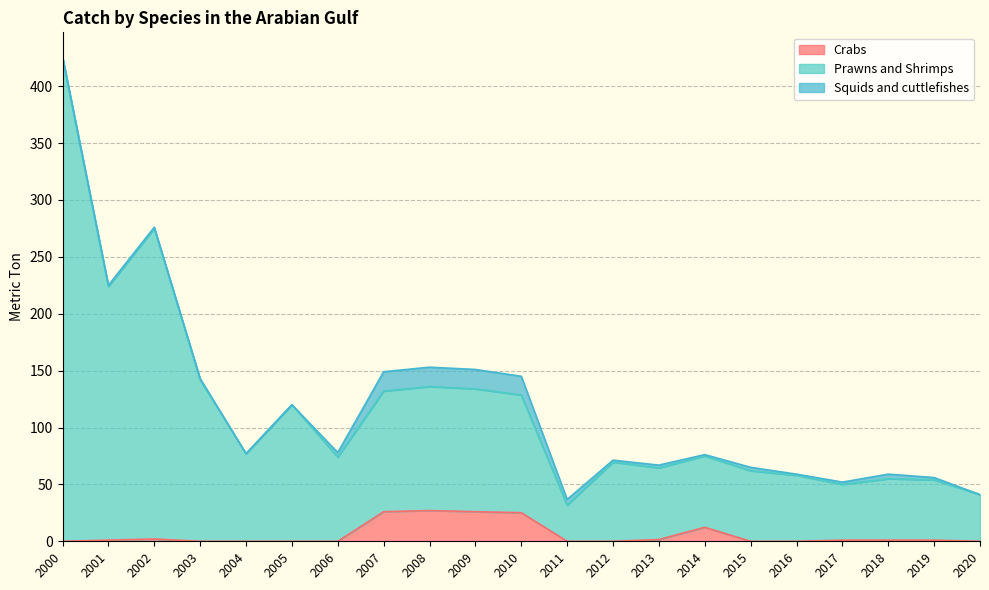

True or false: Crabs has more than 1 interior local peaks.

True